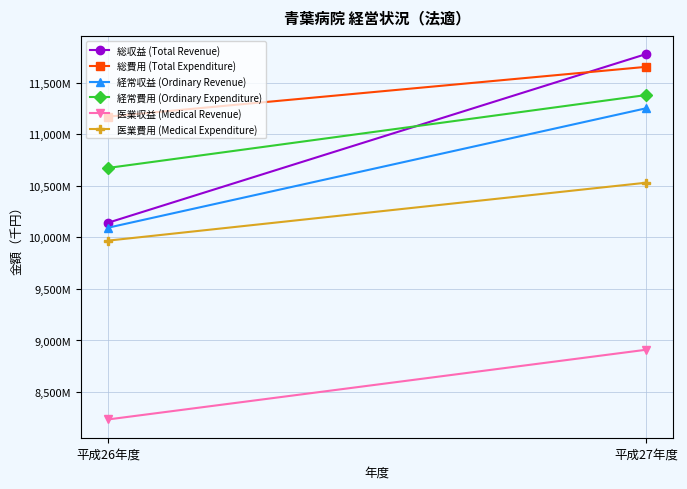

The value of 医業費用 (Medical Expenditure) at 平成27年度 is 10530675. True or false?

True